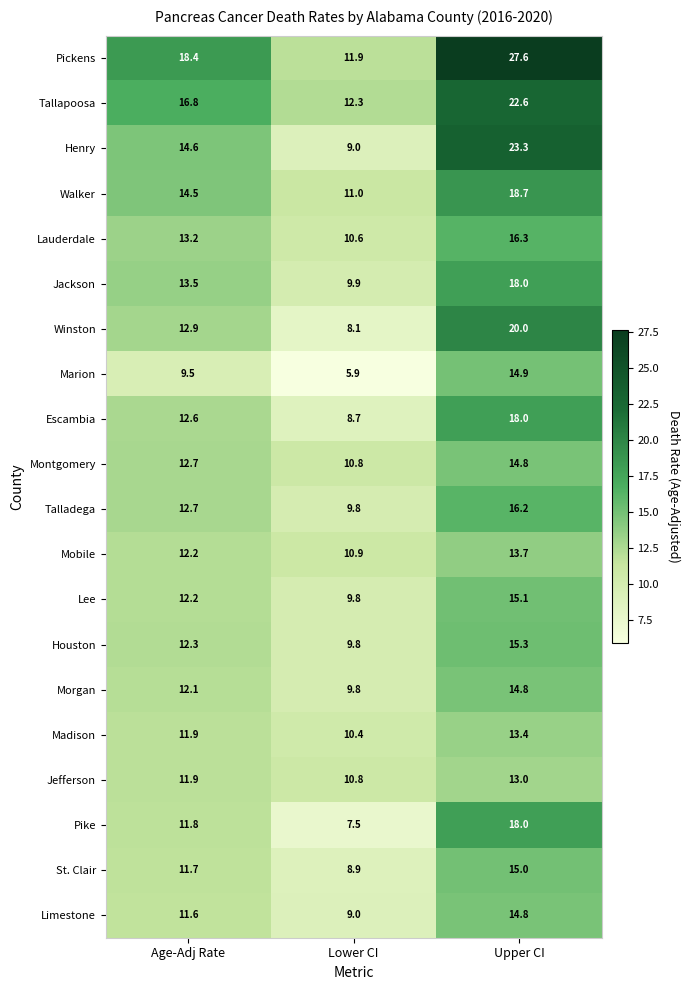

At which label is Marion closest to 10?

Age-Adj Rate